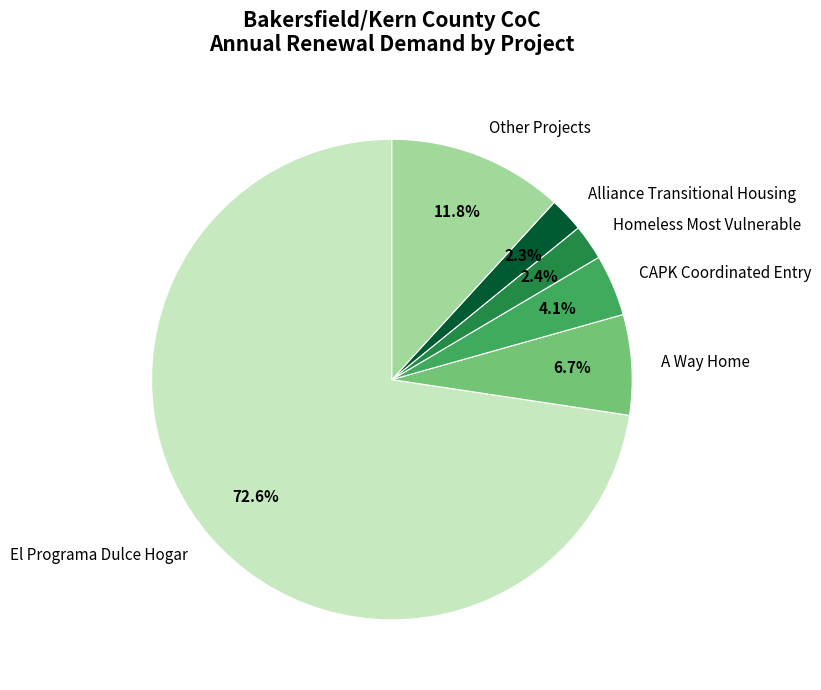

Which has a higher value, Other Projects or CAPK Coordinated Entry?

Other Projects